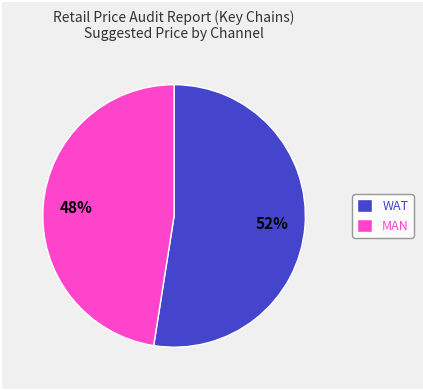

What percentage is the WAT slice, to the nearest percent?

52%